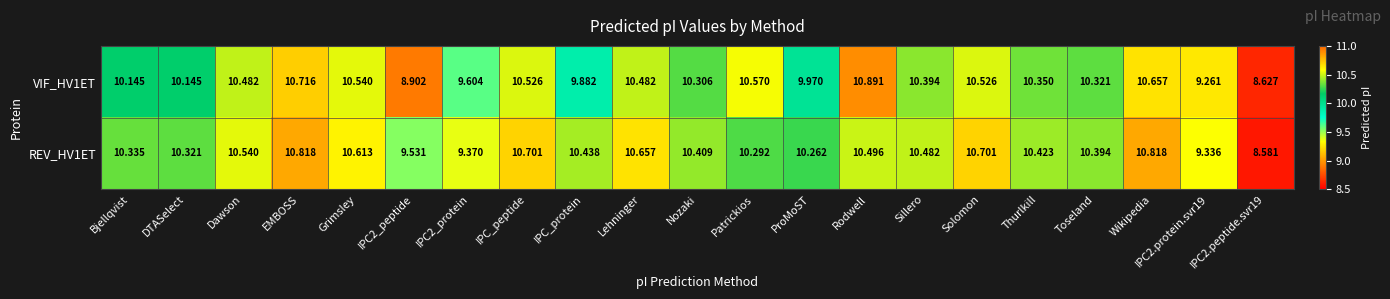

What is the spread (max minus min) of values at Bjellqvist?

0.2